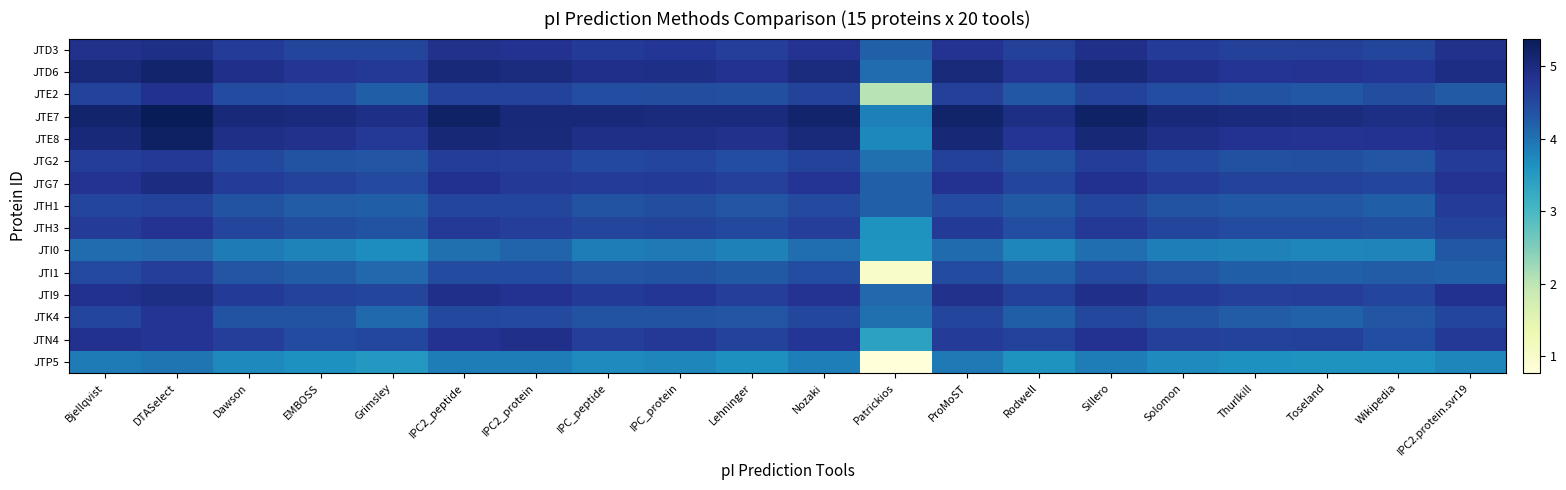

Which series has the largest total across all categories?

JTE7